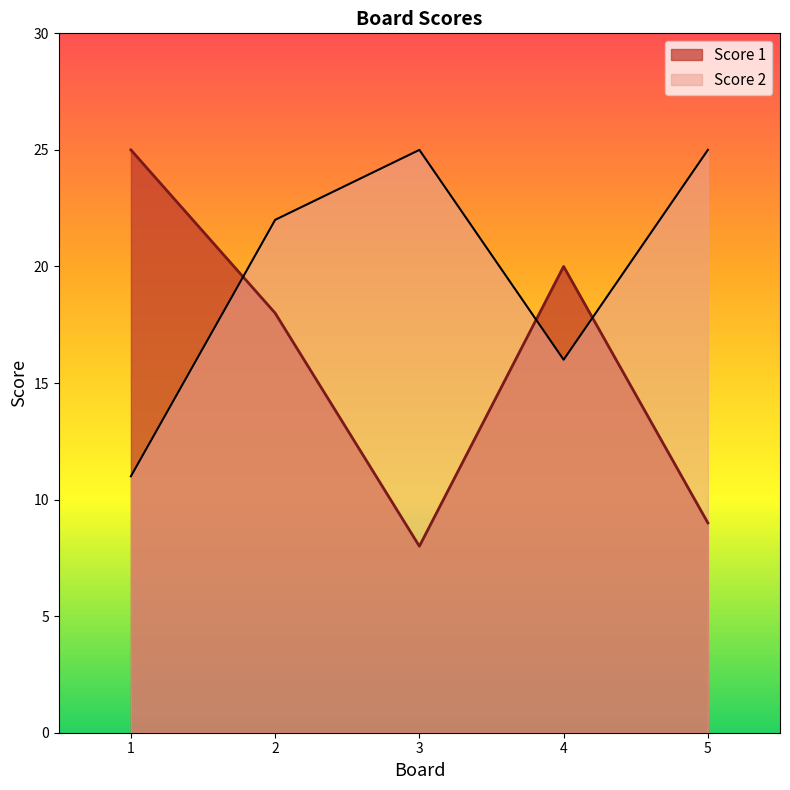

What is the value of the Score 1 point at the 2nd from the left?

18